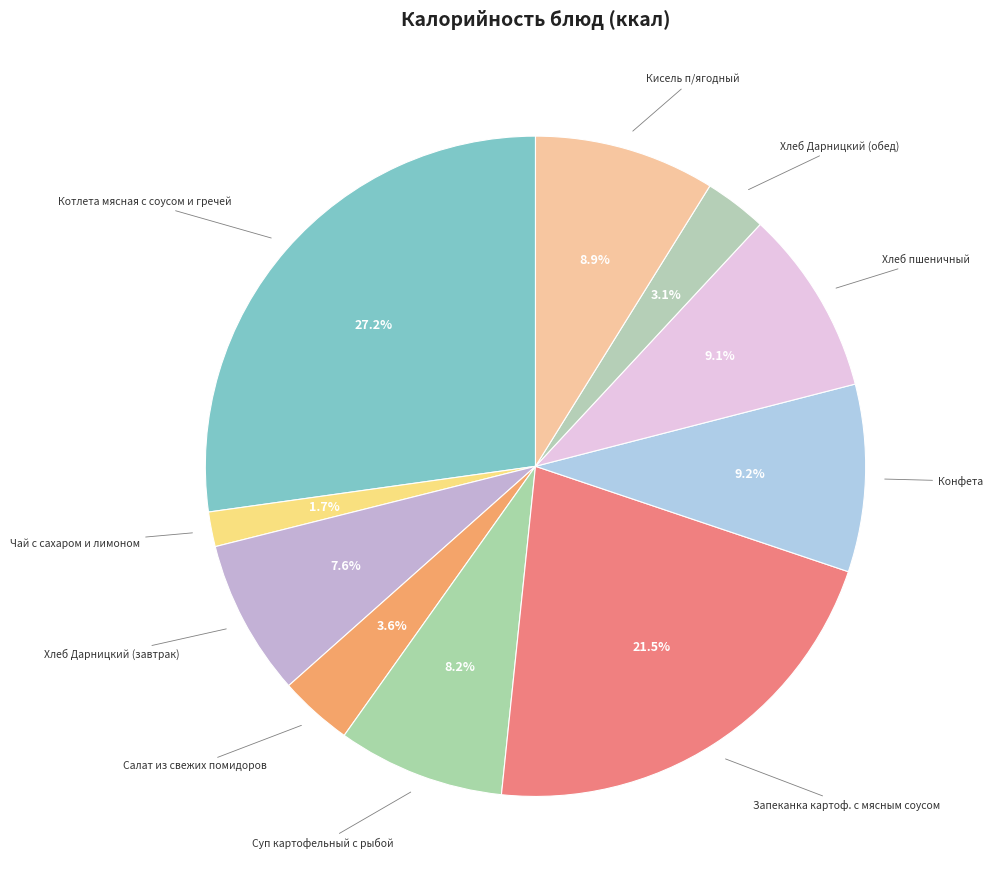

To the nearest percent, what is the difference between the largest and smallest slice percentages?

26%